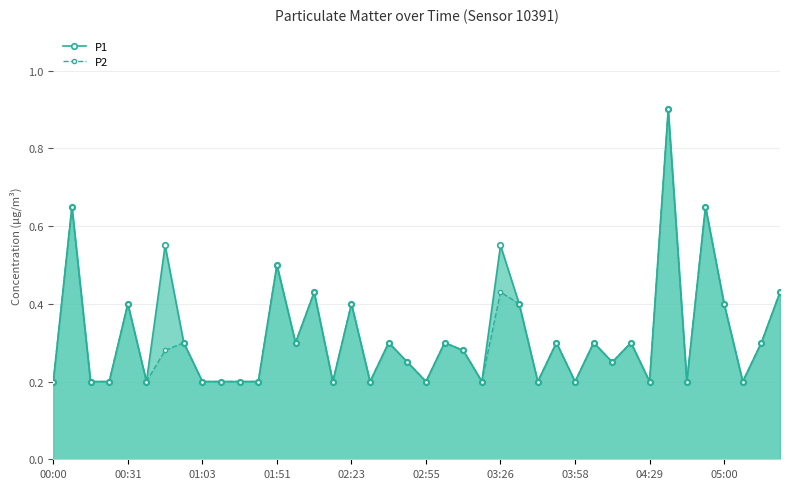

Does the chart have visible grid lines?

Yes